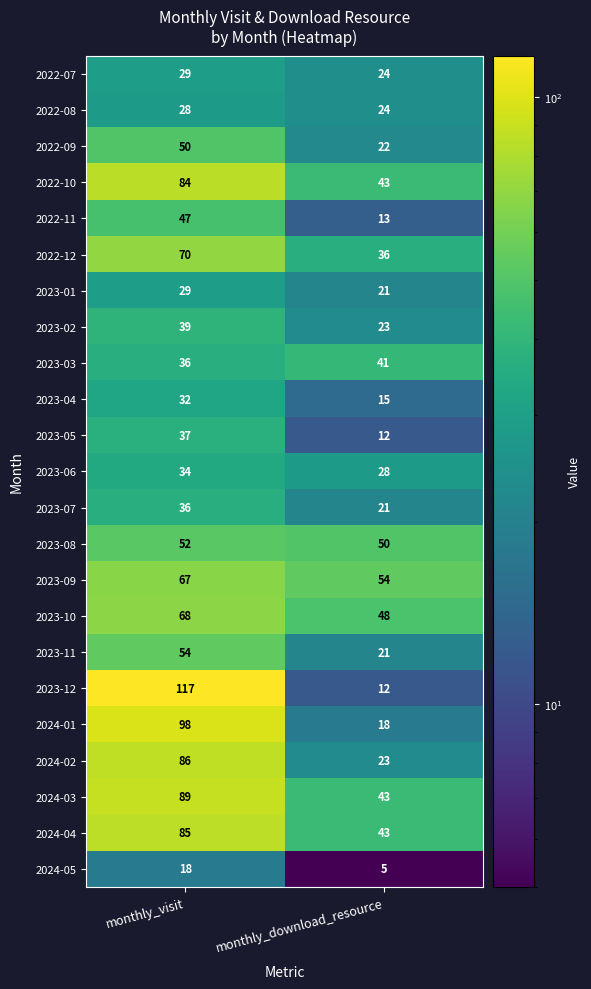

Which series has the largest total across all categories?

2024-03